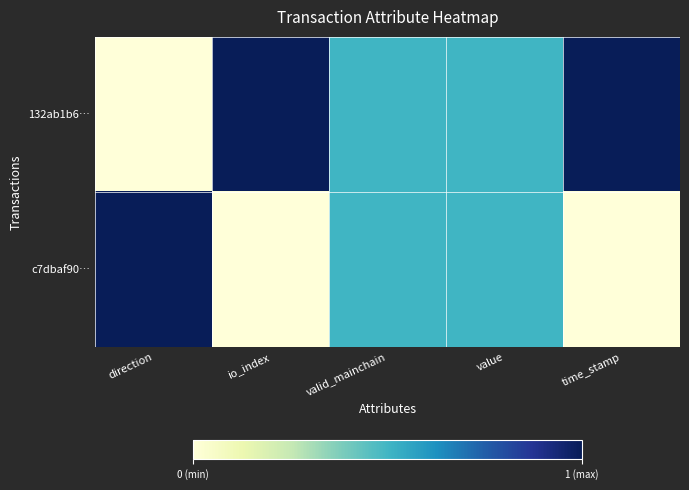

At how many categories does at least one series exceed 0?

5